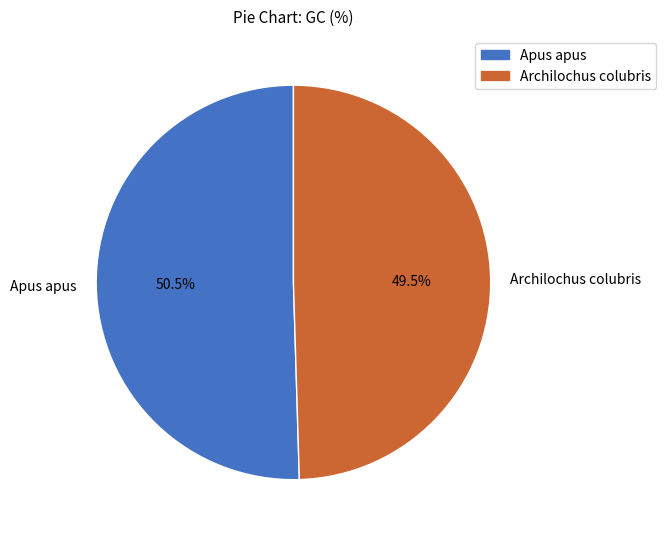

What is the majority slice?

Apus apus